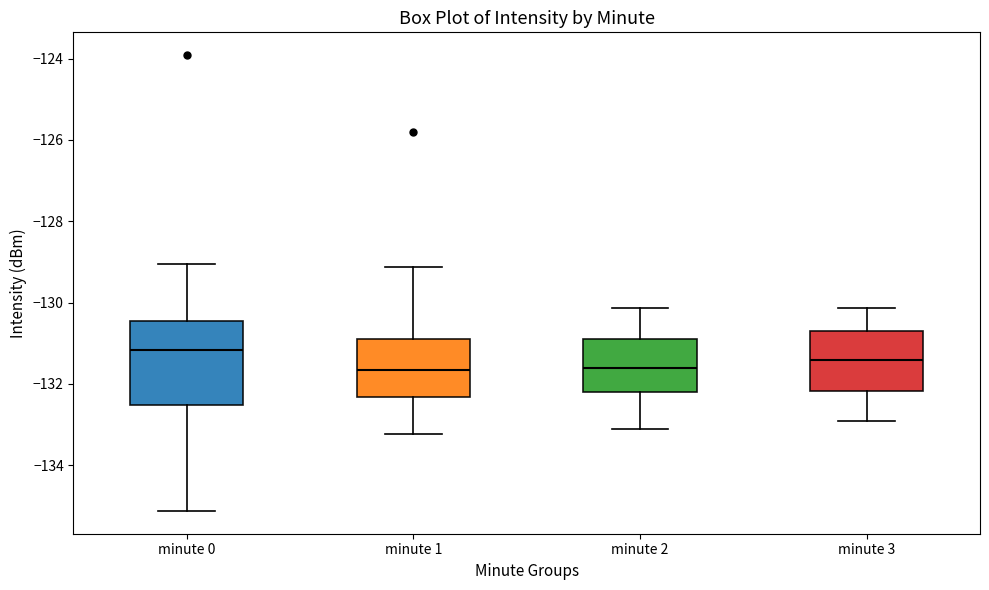

Reading left to right, read every box against the y-axis: the position of its median line, the range the box covers, and the ends of its whiskers. The values are not printed on the chart, so give them approximately, as read against the axis.

minute 0: median -131.2, box -132.6 to -130.4, whiskers -135.2 to -129.0
minute 1: median -131.6, box -132.4 to -131.0, whiskers -133.2 to -129.2
minute 2: median -131.6, box -132.2 to -130.8, whiskers -133.2 to -130.2
minute 3: median -131.4, box -132.2 to -130.8, whiskers -133.0 to -130.2